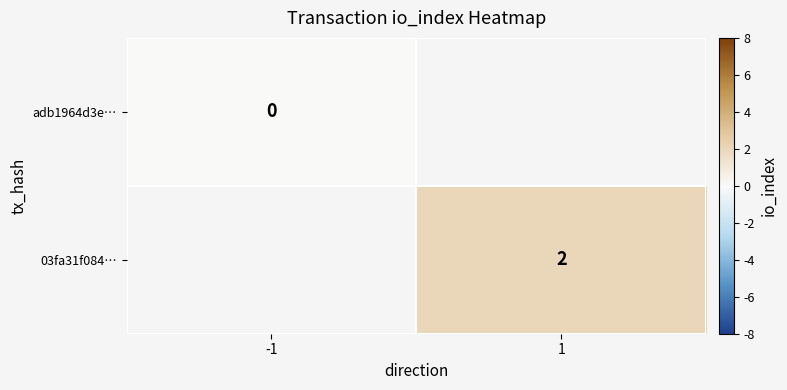

Rank the categories by 03fa31f084… value from highest to lowest.

-1, 1